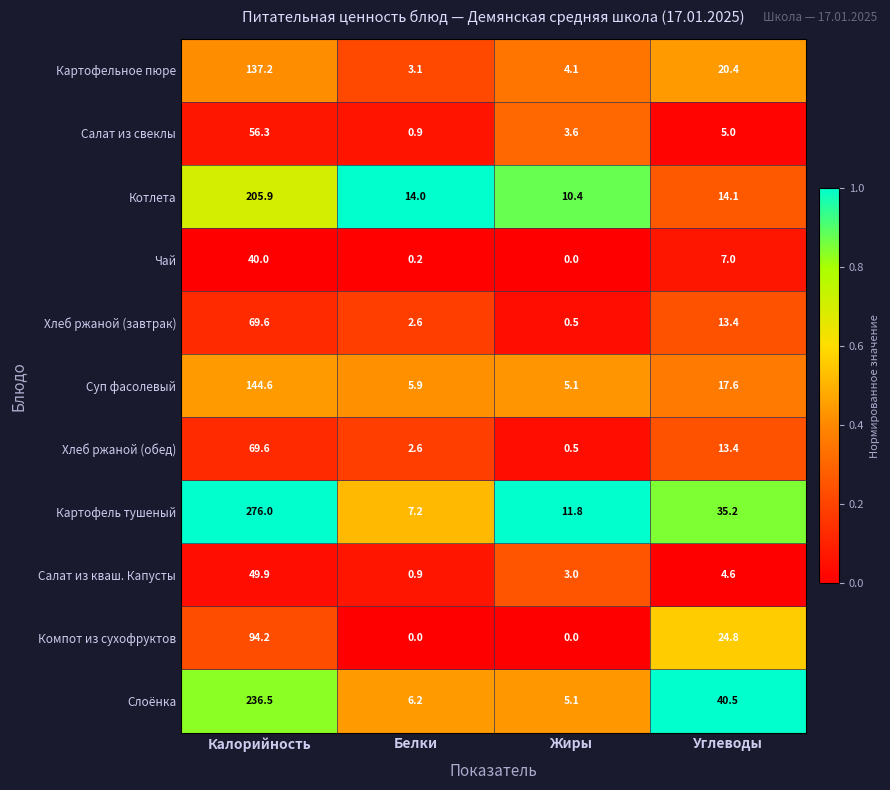

Between Калорийность and Жиры, which series saw the biggest shift?

Картофель тушеный